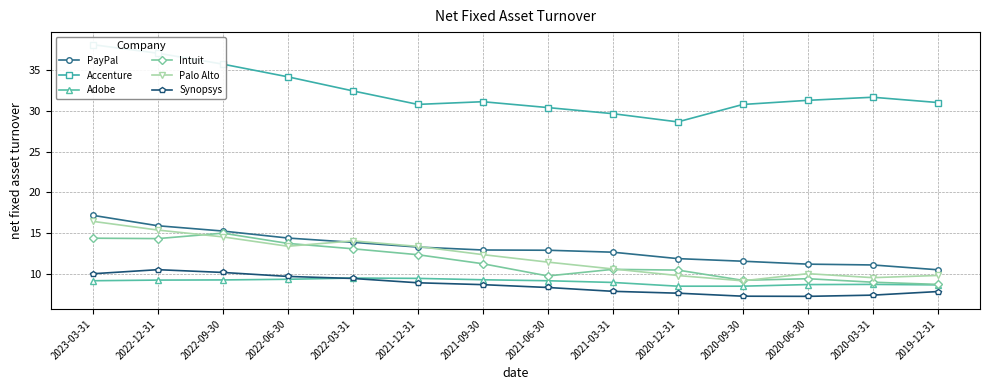

What is the smallest value displayed?

7.2